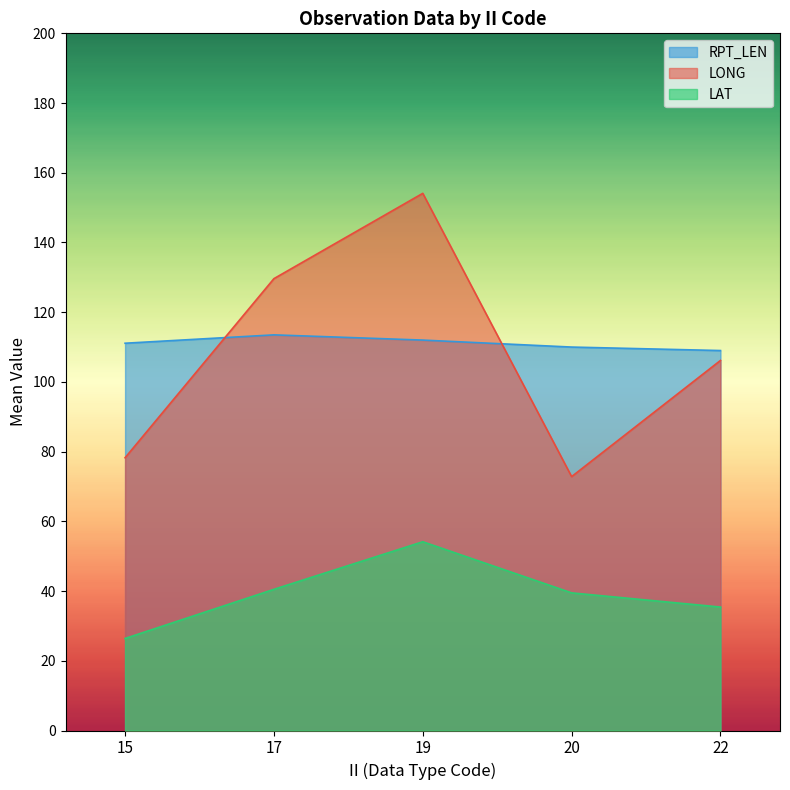

The LONG series shows 106.2 at 22. True or false?

True